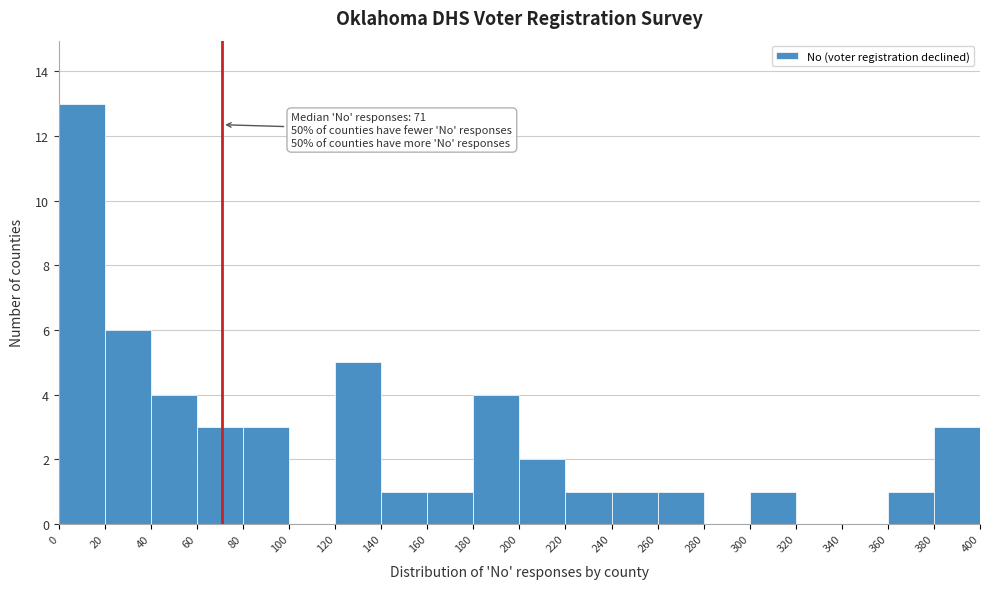

Over which range of the x-axis is the bar tallest?

0 to 20